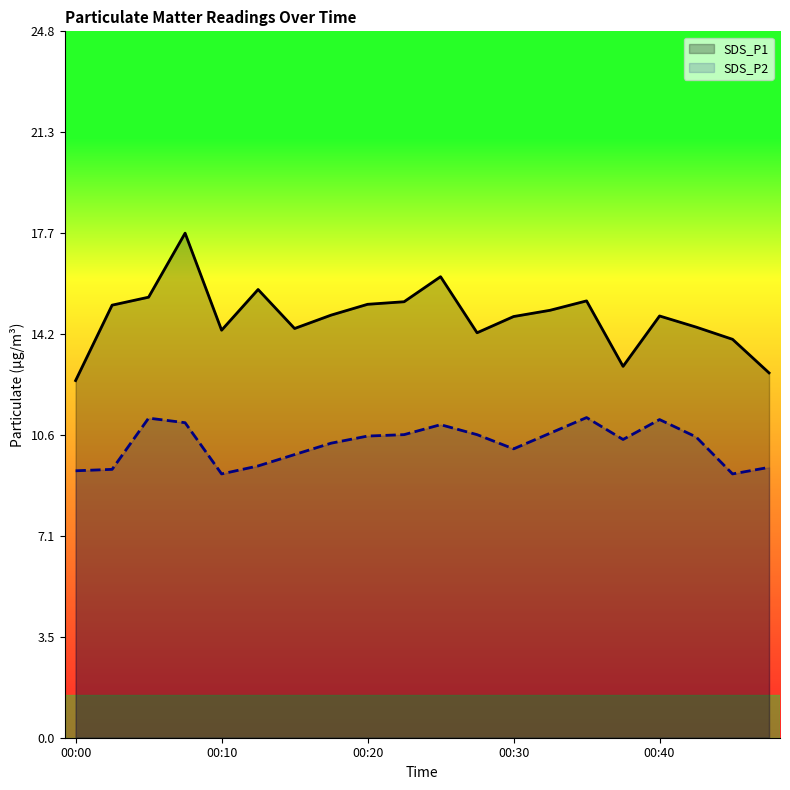

What is the value of the SDS_P1 point at the 15th from the left?

15.3